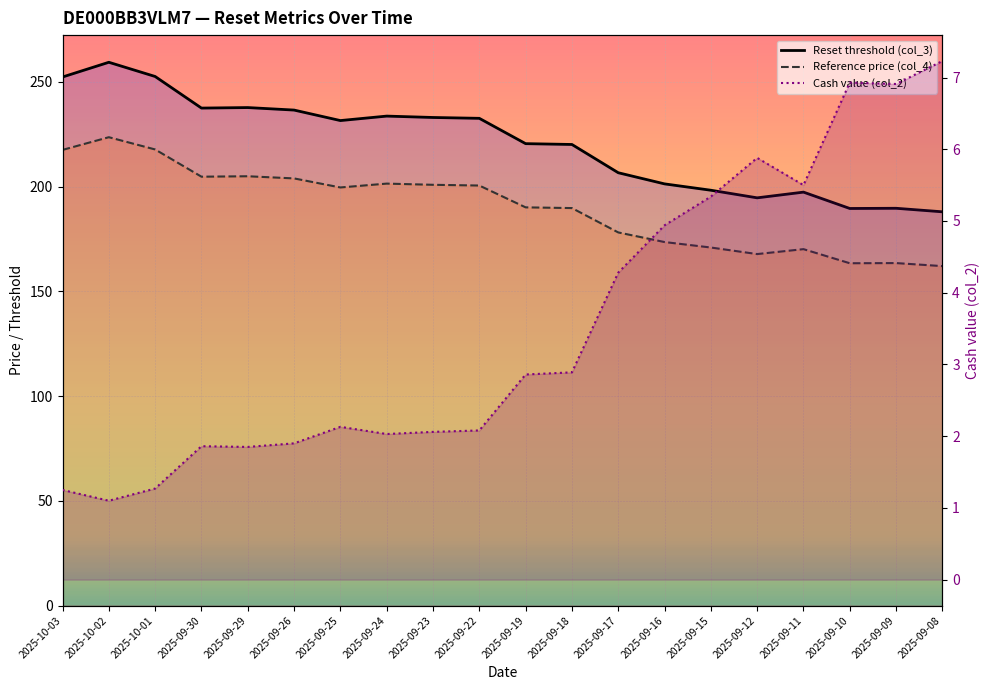

How many series are shown in this chart?

3